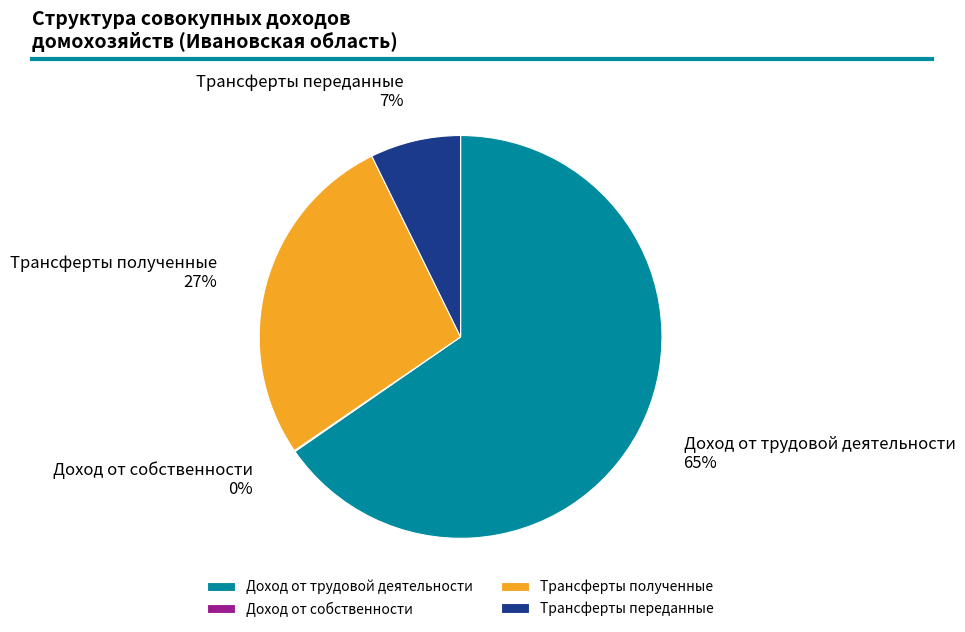

Which category accounts for the majority?

Доход от трудовой деятельности